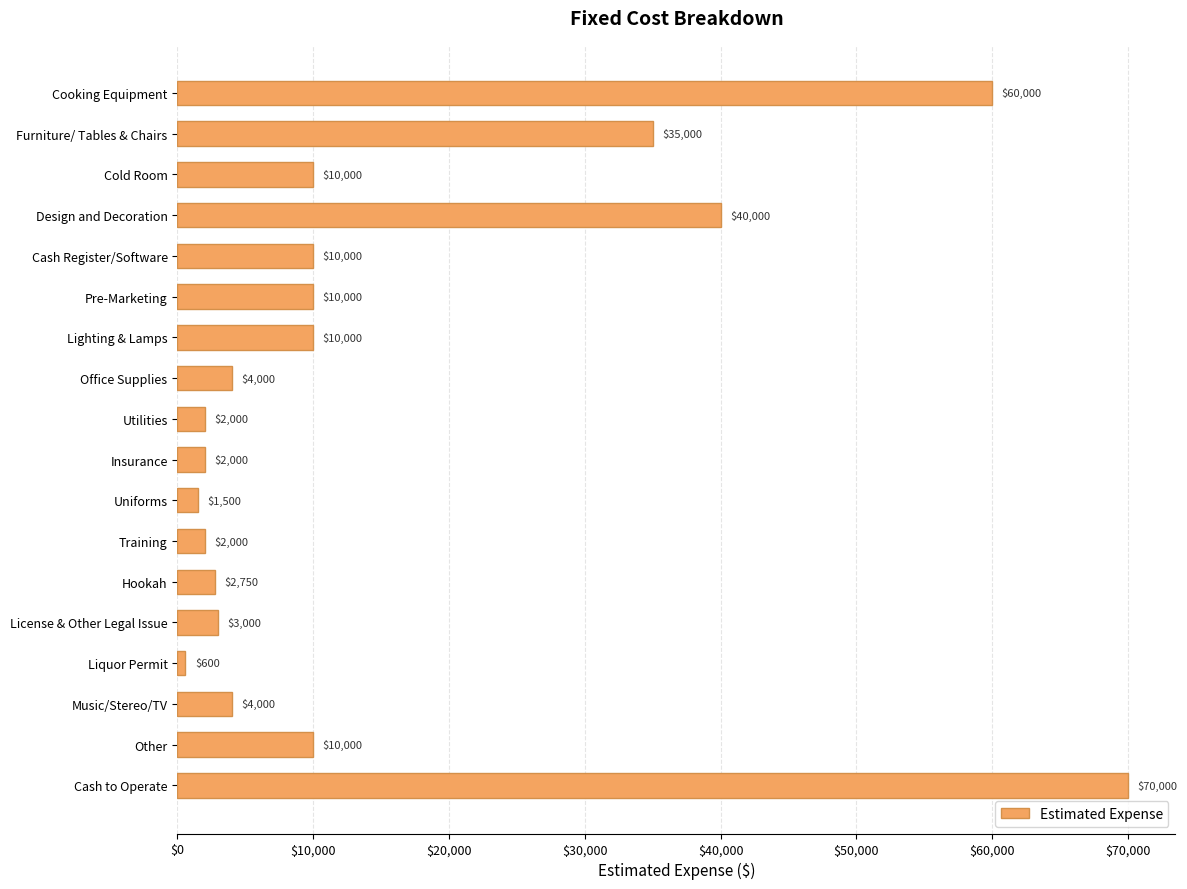

What is the average value?

15381